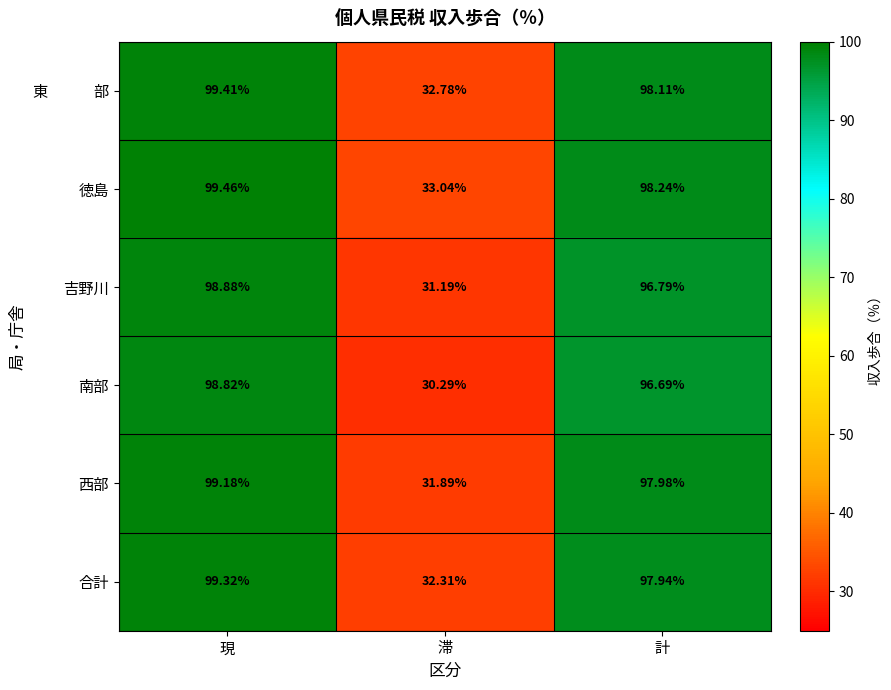

Rank the categories by 吉野川 value from lowest to highest.

滞, 計, 現